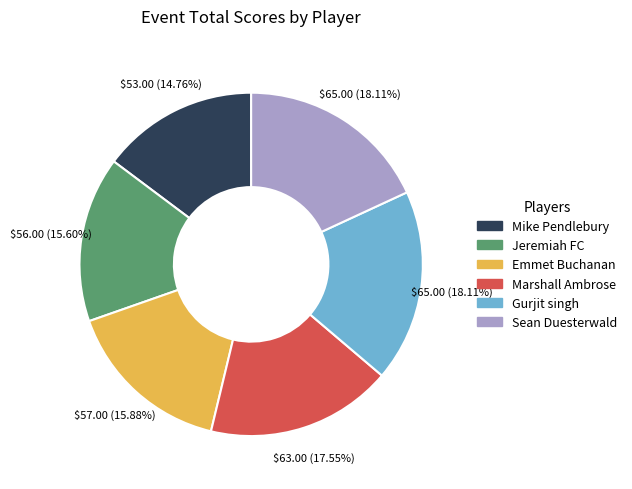

Count the number of slices in the pie.

6